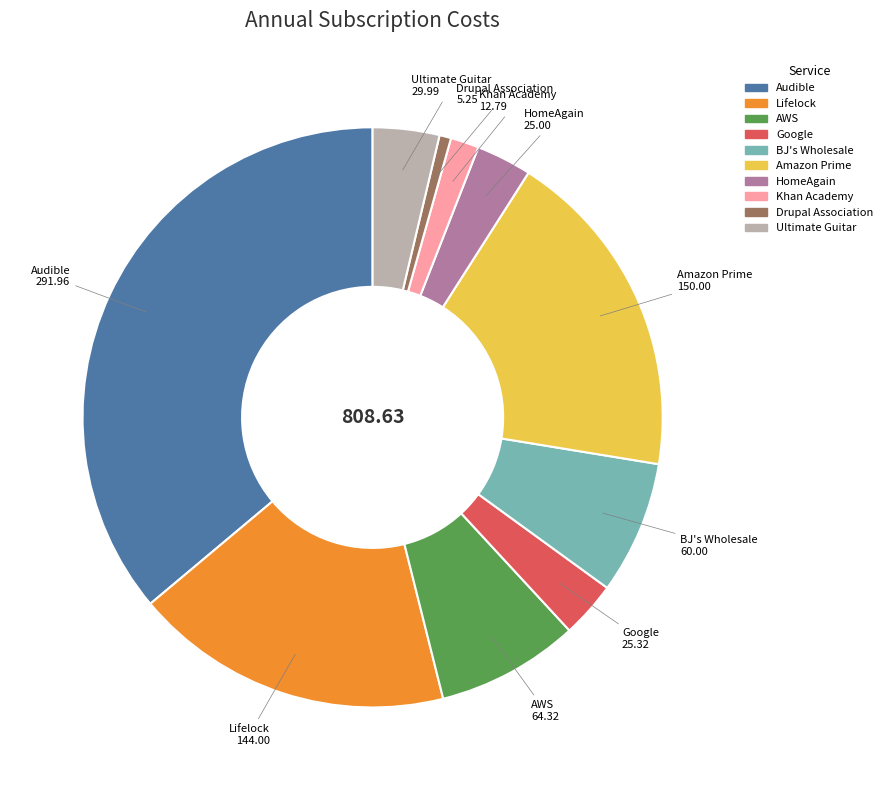

Does HomeAgain account for over 50% of the chart?

No